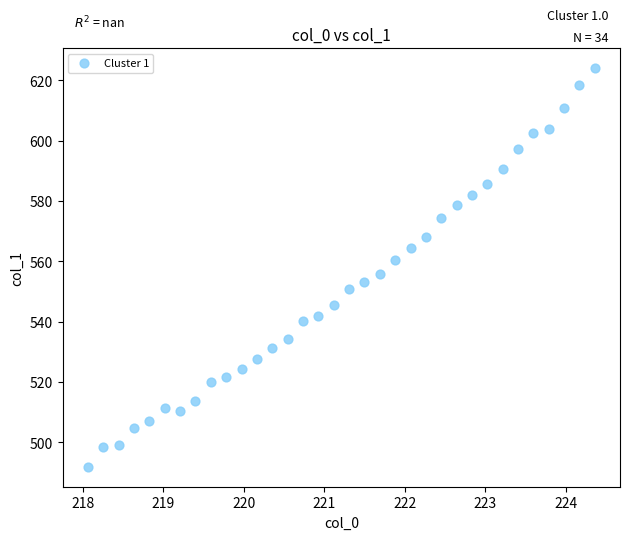

What is the range of Y values (max minus min)?

132.2